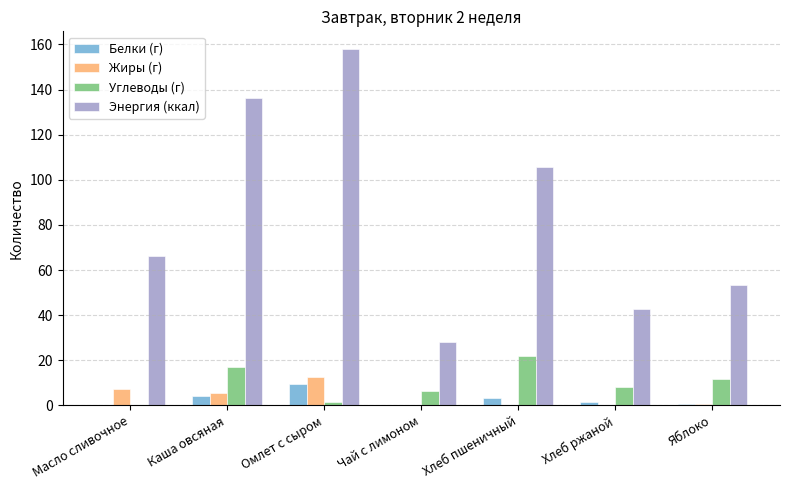

What is the sum of all Углеводы (г) values?

67.6